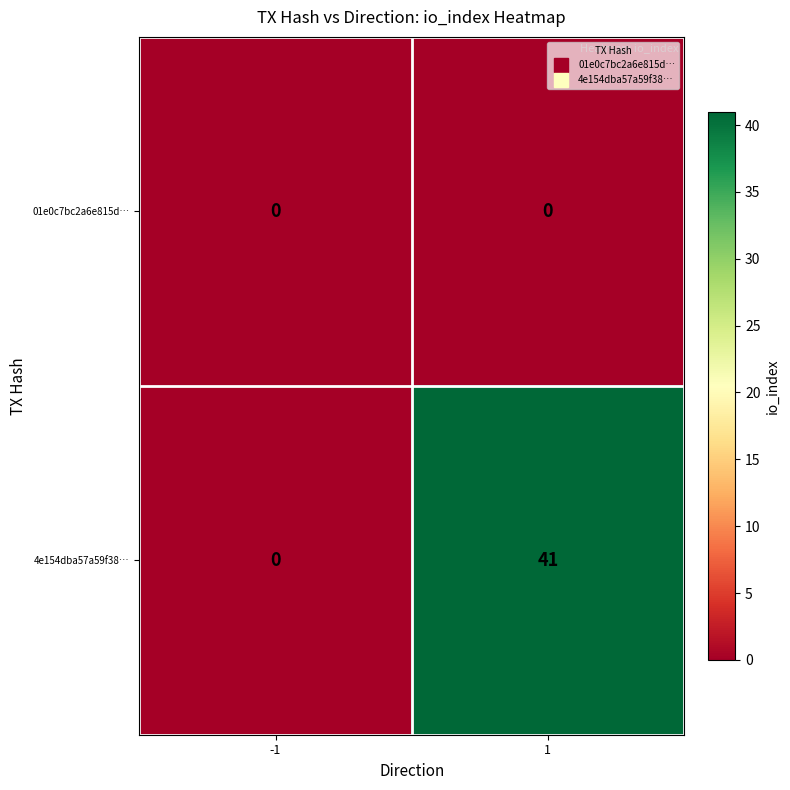

Rank the series by their maximum value, from highest to lowest.

4e154dba57a59f38…, 01e0c7bc2a6e815d…